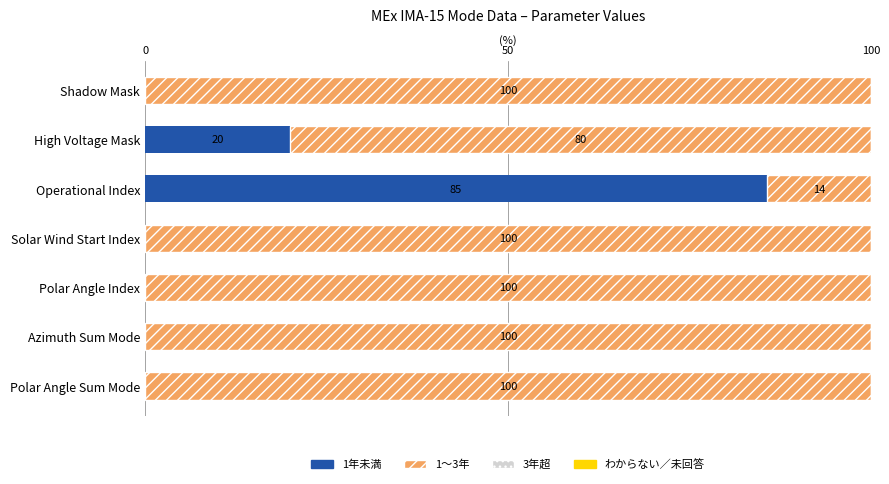

What is the total value across all series at Polar Angle Index?

100.0